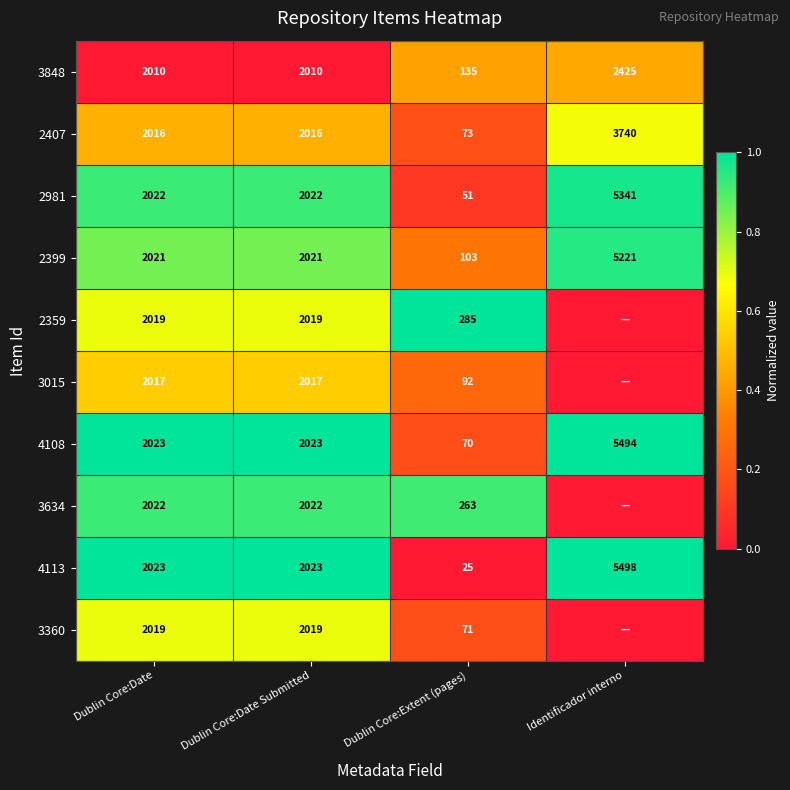

What is the approximate value of 4113 at Identificador interno?

5498